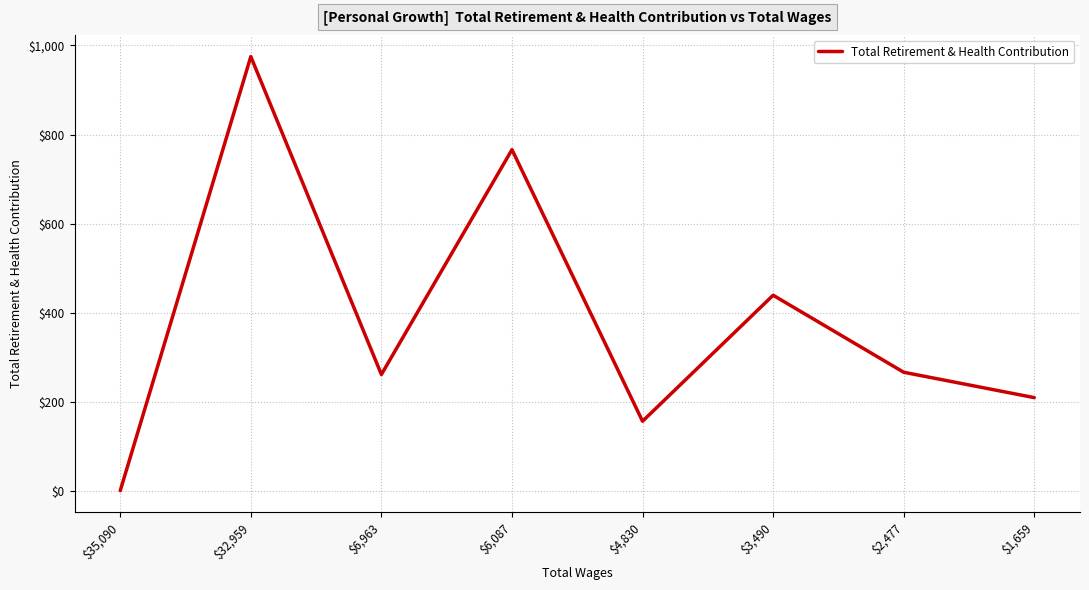

At which label is the value closest to 487?

$3,490